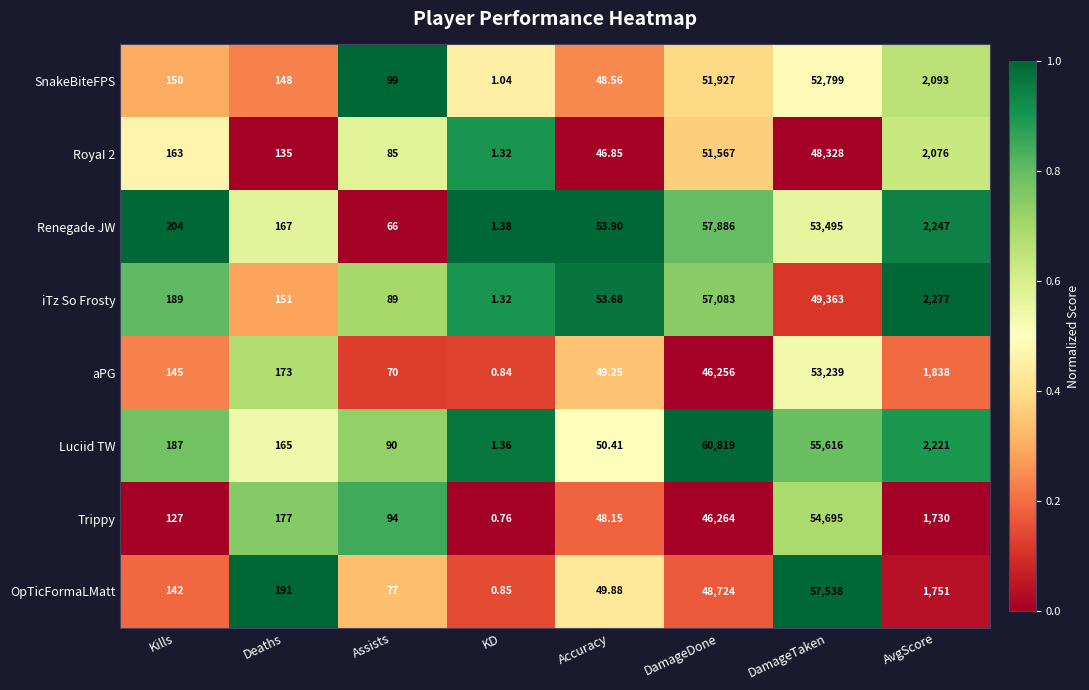

Is the value of aPG at Assists greater than the value of Luciid TW at DamageDone?

No